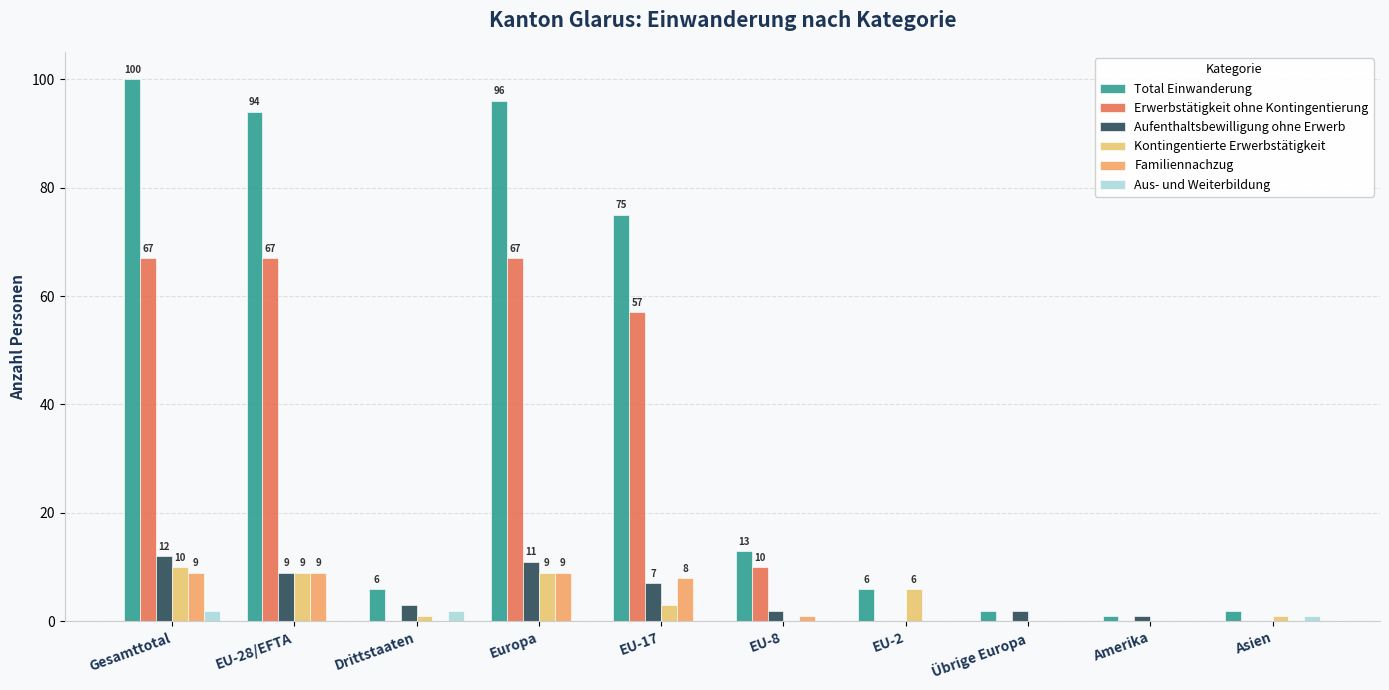

What is the label of the 4th bar from the right?

EU-2